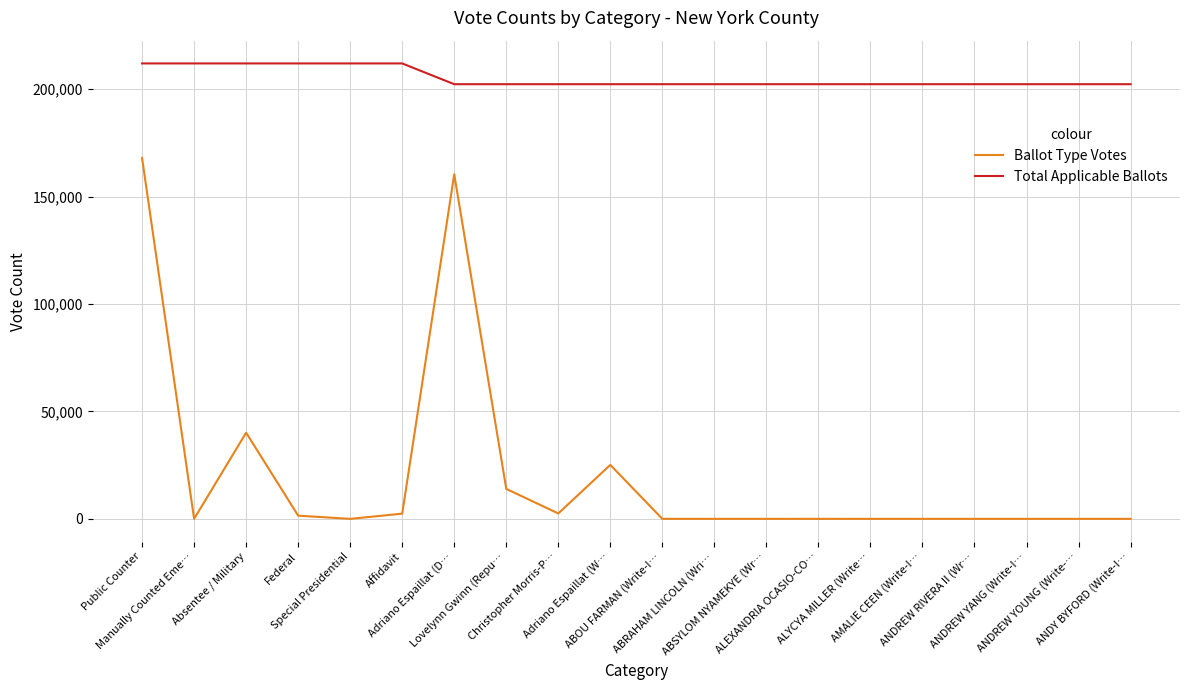

Where does the Ballot Type Votes series first go above 1?

Public Counter